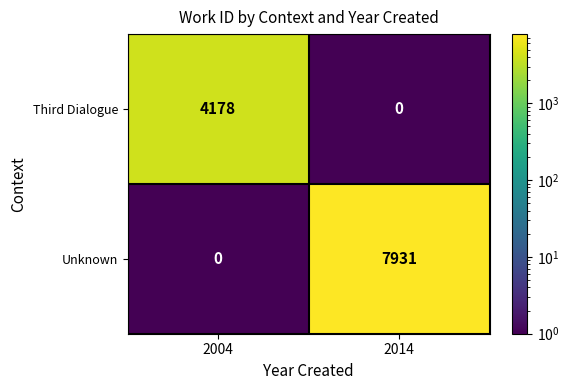

Which series has the largest range (max minus min)?

Unknown